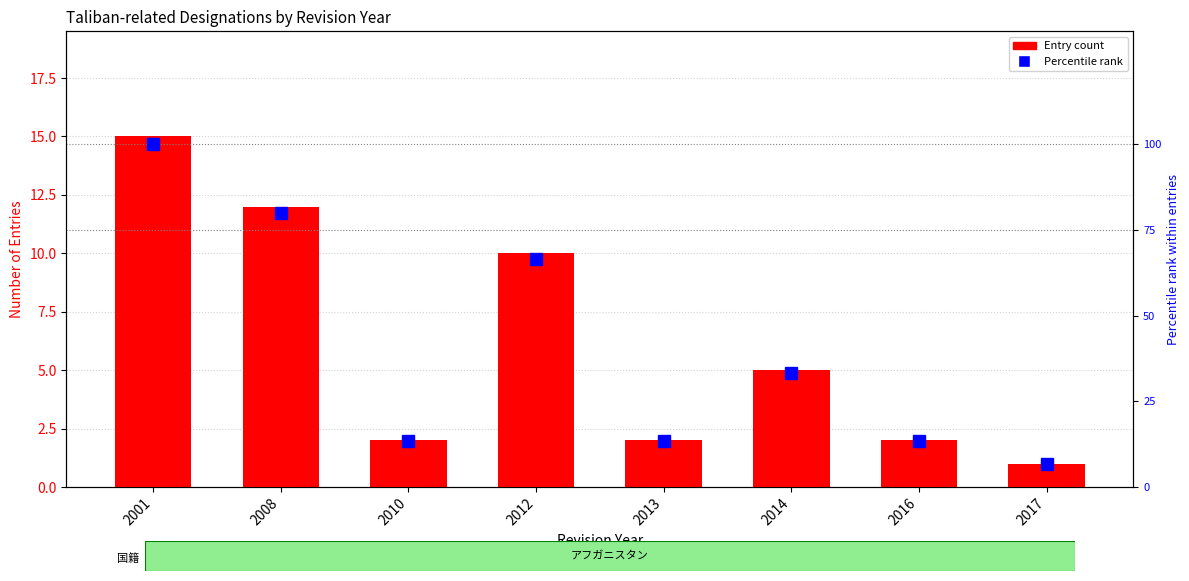

Between 2008 and 2010, which series saw the biggest shift?

Percentile rank